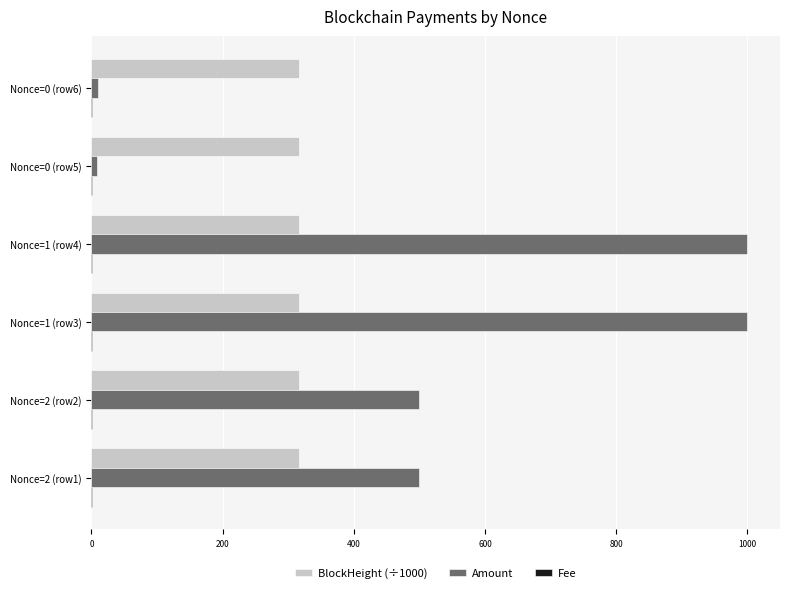

Which series has the largest total across all categories?

Amount